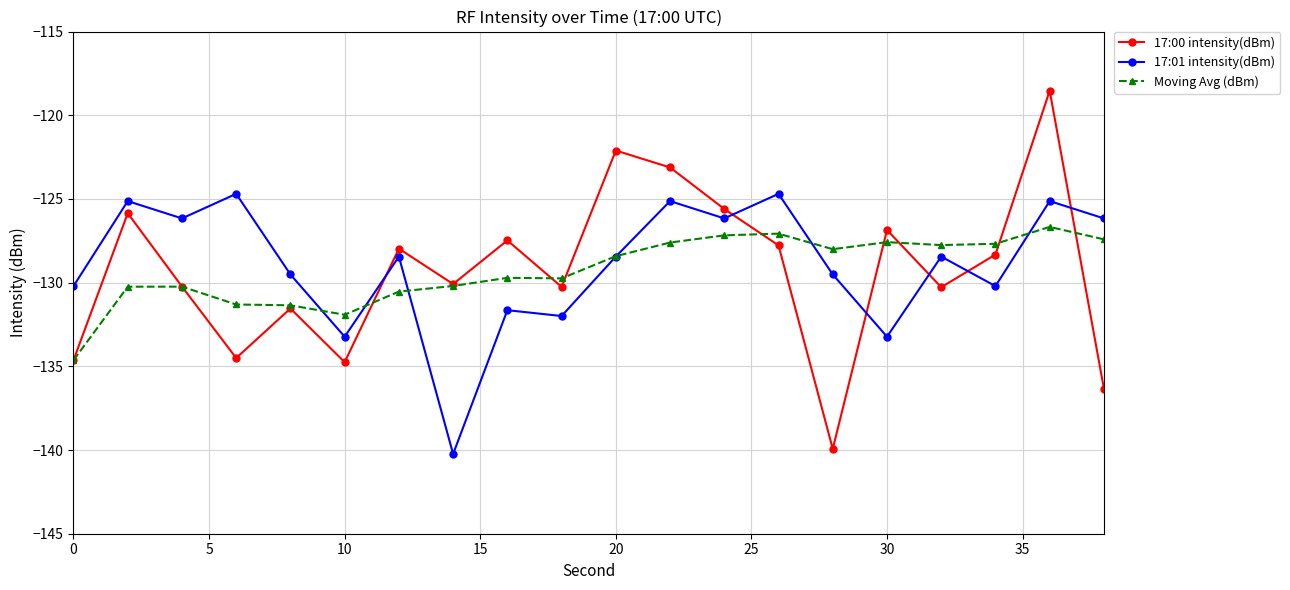

Rank the series by their maximum value, from highest to lowest.

17:00 intensity(dBm), 17:01 intensity(dBm), Moving Avg (dBm)